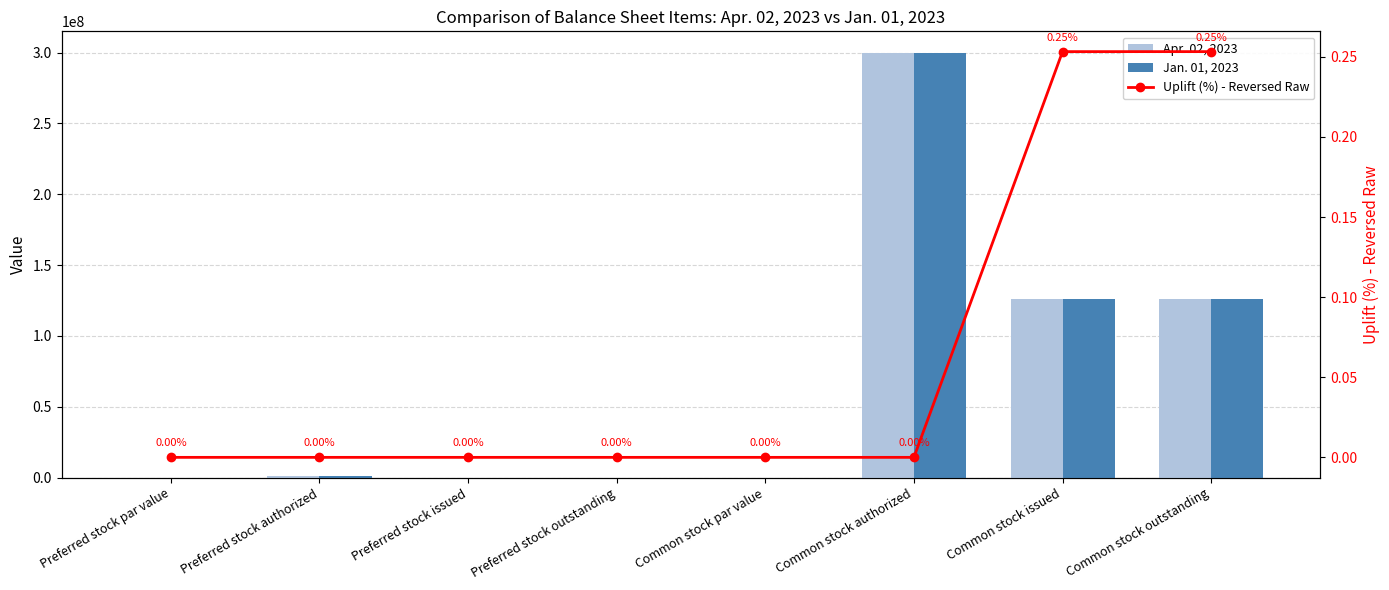

Which series has the largest total across all categories?

Jan. 01, 2023